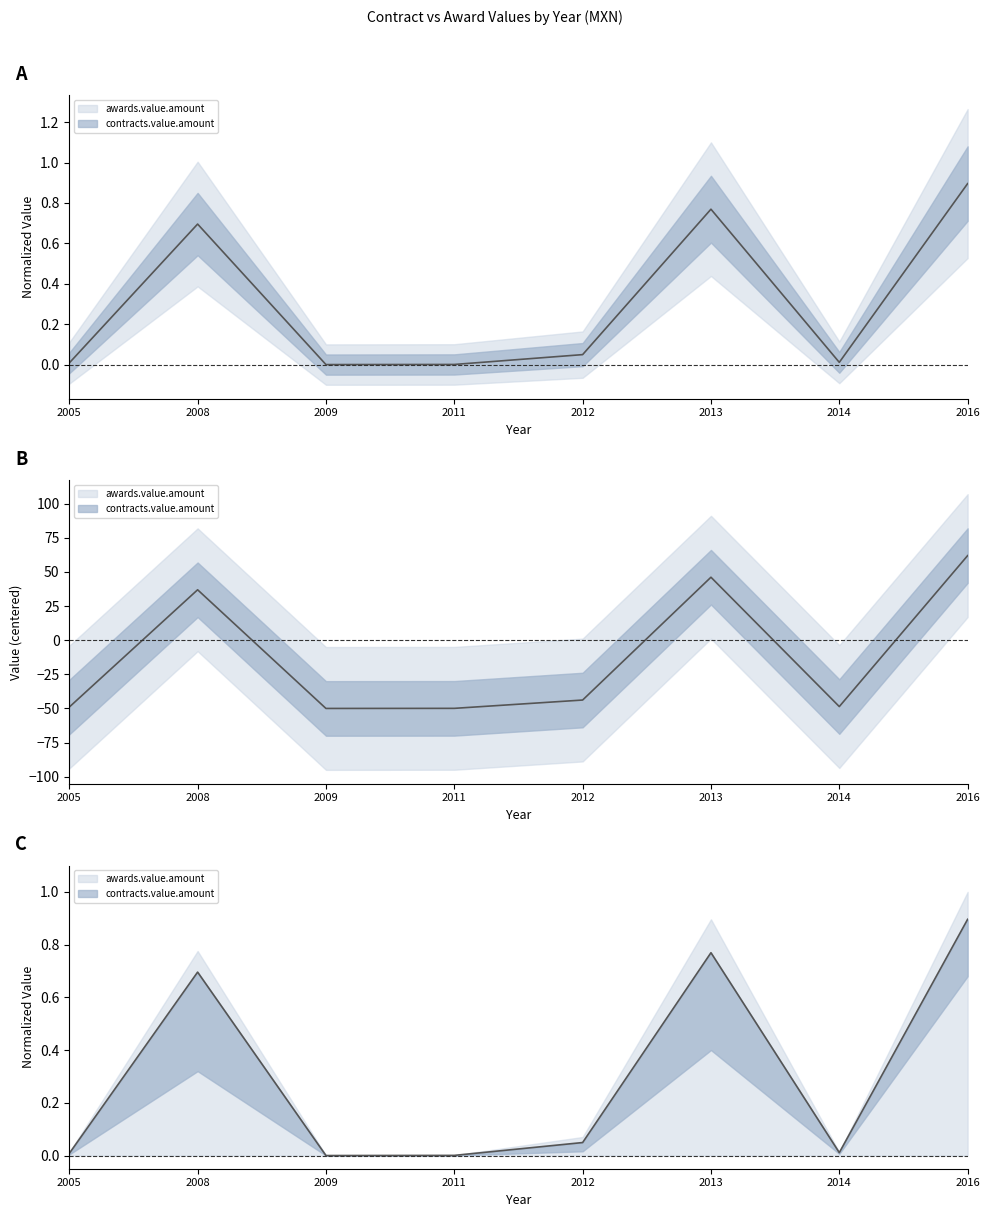

What is the highest value of the contracts.value.amount series?

62.0